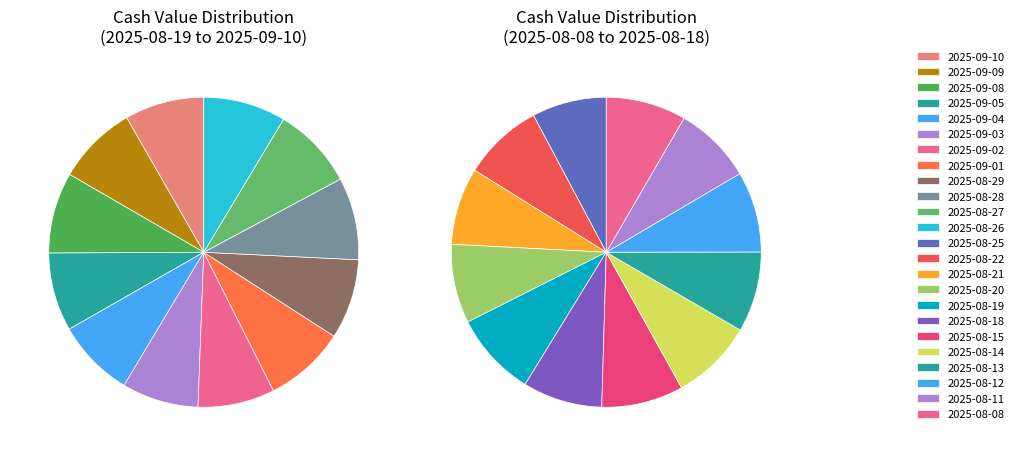

Count the number of slices in the pie.

24